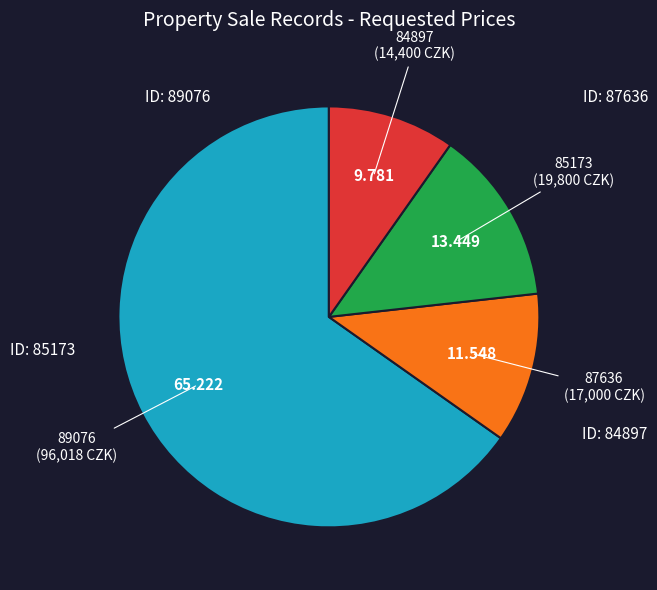

Does any single category account for the majority?

Yes